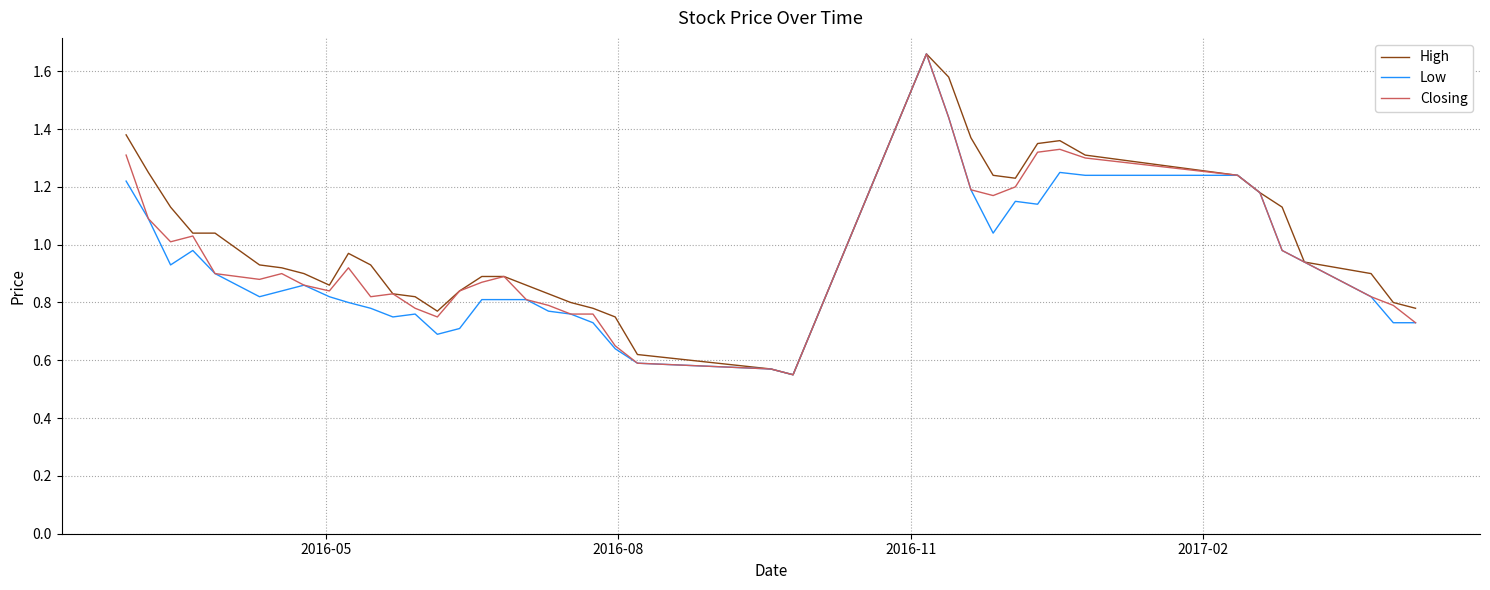

Reading left to right, list all the values displayed in this chart.

High: 1.4	1.2	1.1	1.0	1.0	0.9	0.9	0.9	0.9	1.0	0.9	0.8	0.8	0.8	0.8	0.9	0.9	0.9	0.8	0.8	0.8	0.8	0.6	0.6	0.6	1.7	1.6	1.4	1.2	1.2	1.4	1.4	1.3	1.2	1.2	1.1	0.9	0.9	0.8	0.8
Low: 1.2	1.1	0.9	1.0	0.9	0.8	0.8	0.9	0.8	0.8	0.8	0.8	0.8	0.7	0.7	0.8	0.8	0.8	0.8	0.8	0.7	0.6	0.6	0.6	0.6	1.7	1.4	1.2	1.0	1.1	1.1	1.2	1.2	1.2	1.2	1.0	0.9	0.8	0.7	0.7
Closing: 1.3	1.1	1.0	1.0	0.9	0.9	0.9	0.9	0.8	0.9	0.8	0.8	0.8	0.8	0.8	0.9	0.9	0.8	0.8	0.8	0.8	0.7	0.6	0.6	0.6	1.7	1.4	1.2	1.2	1.2	1.3	1.3	1.3	1.2	1.2	1.0	0.9	0.8	0.8	0.7